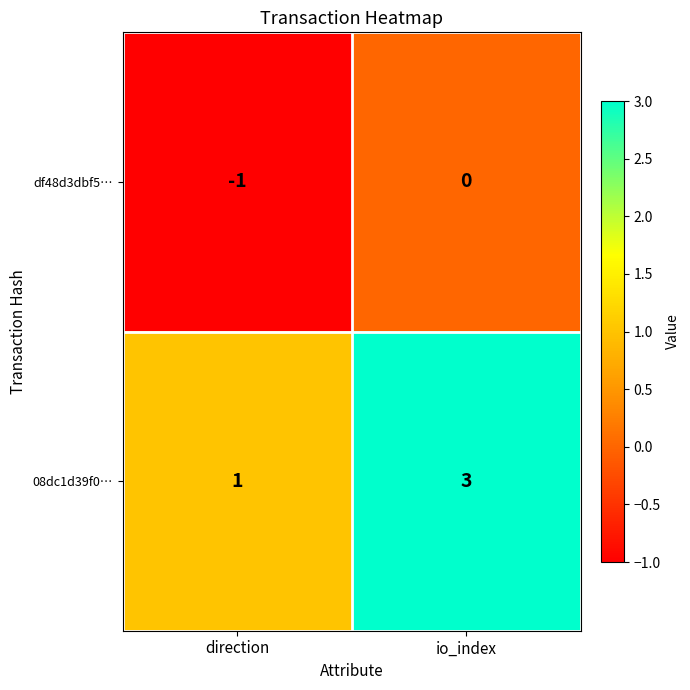

Reading left to right, extract all data points from this chart.

df48d3dbf5…: -1	0
08dc1d39f0…: 1	3